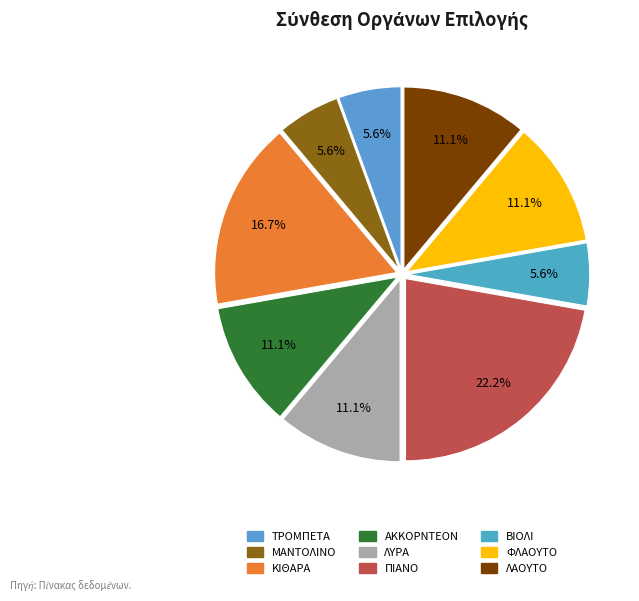

To the nearest percent, what percentage of the pie is ΛΑΟΥΤΟ?

11%